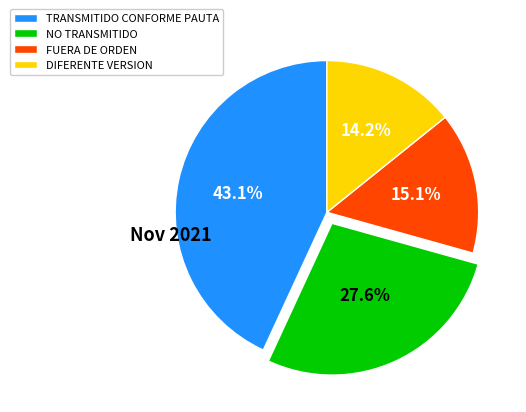

True or false: DIFERENTE VERSION accounts for 14% of the total.

True